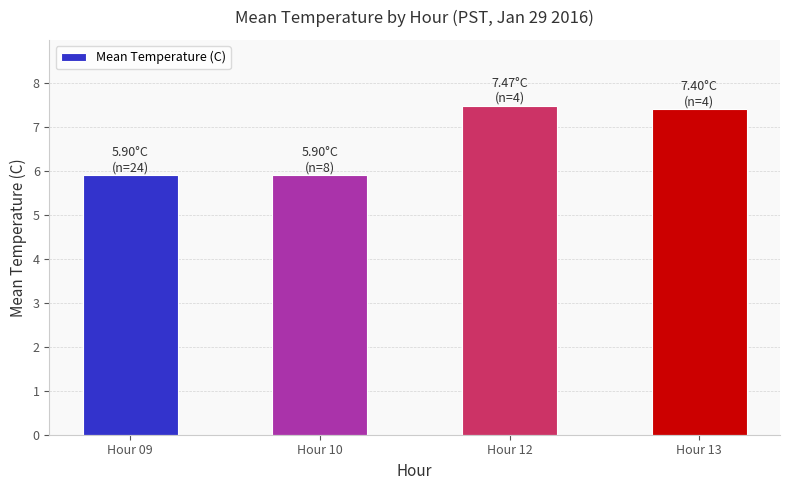

What is the maximum value shown in the chart?

7.5